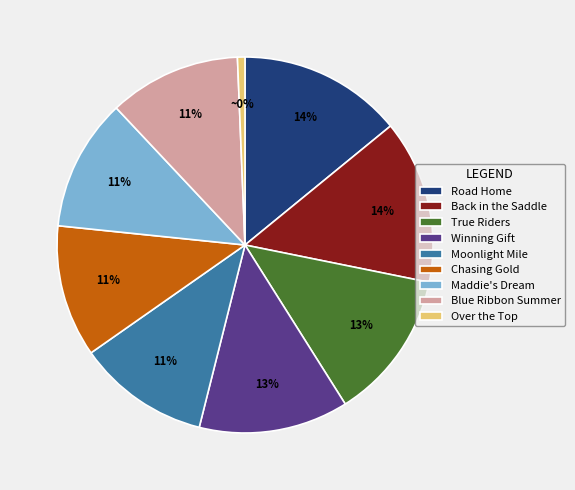

The Maddie's Dream slice represents 18% of the pie. True or false?

False